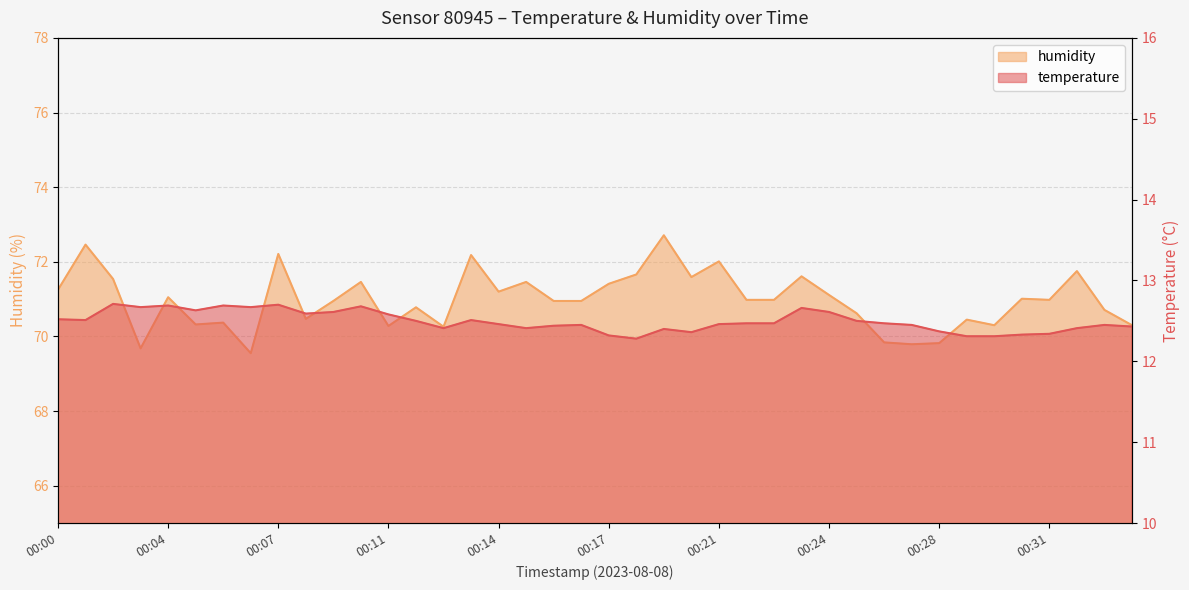

At which category is the sum across all series the highest?

00:19